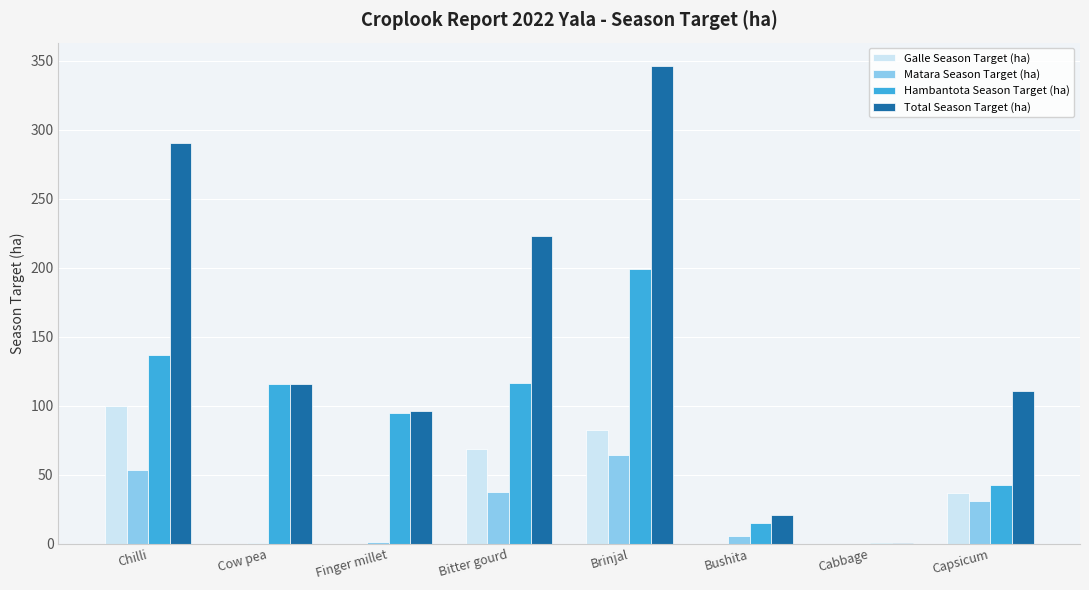

Does the chart contain stacked bars?

No